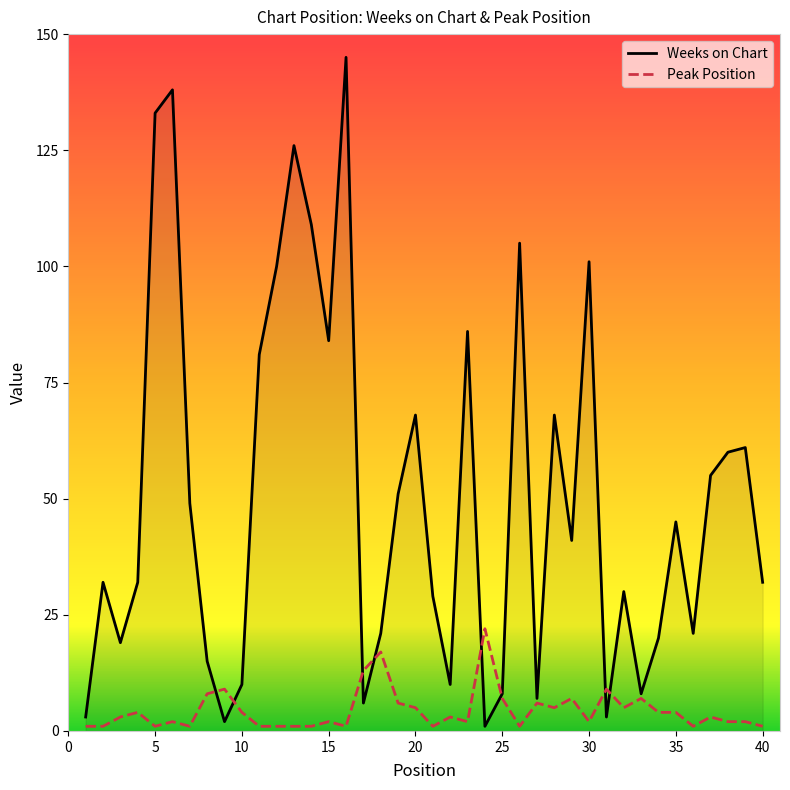

Rank the series by their average value, from highest to lowest.

Weeks on Chart, Peak Position